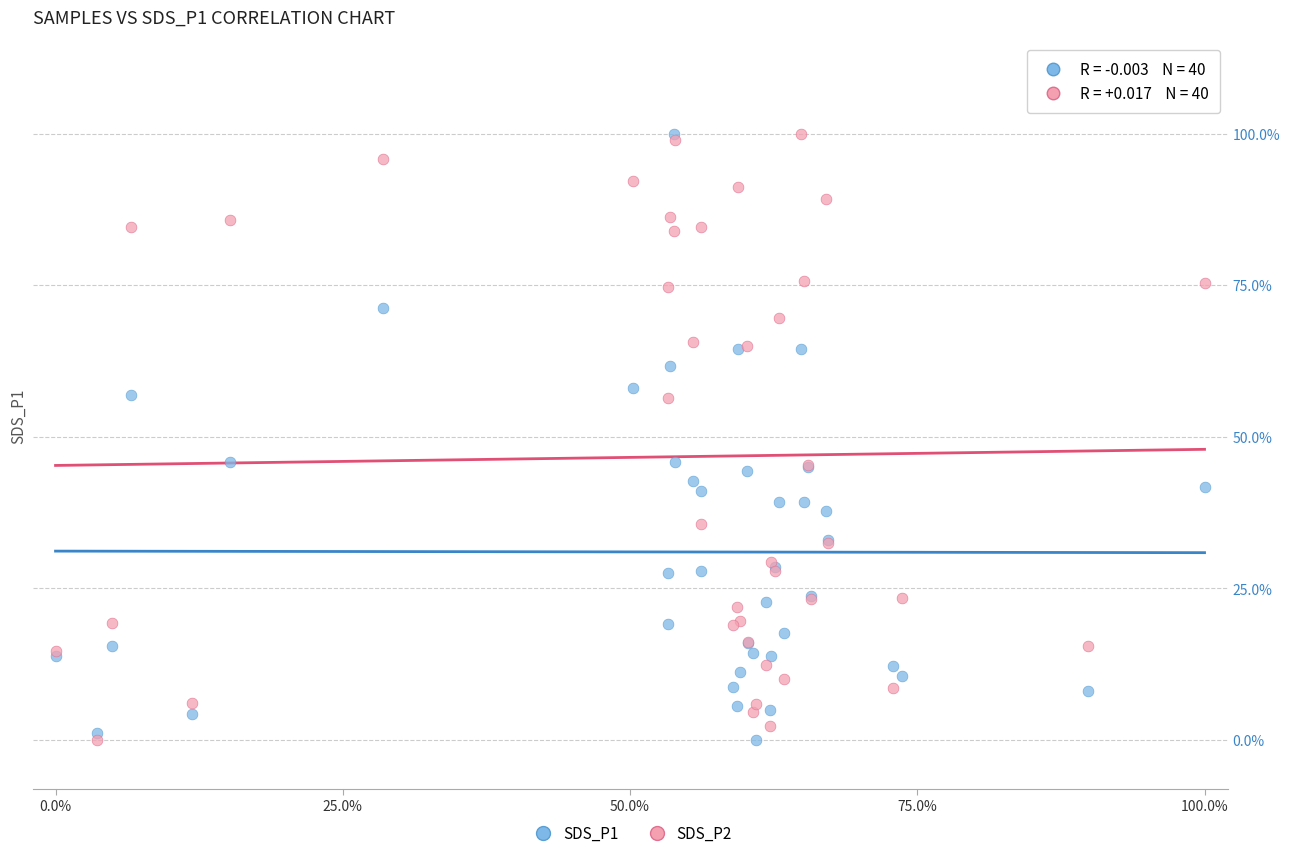

What are all the series names shown in the legend?

SDS_P1, SDS_P2